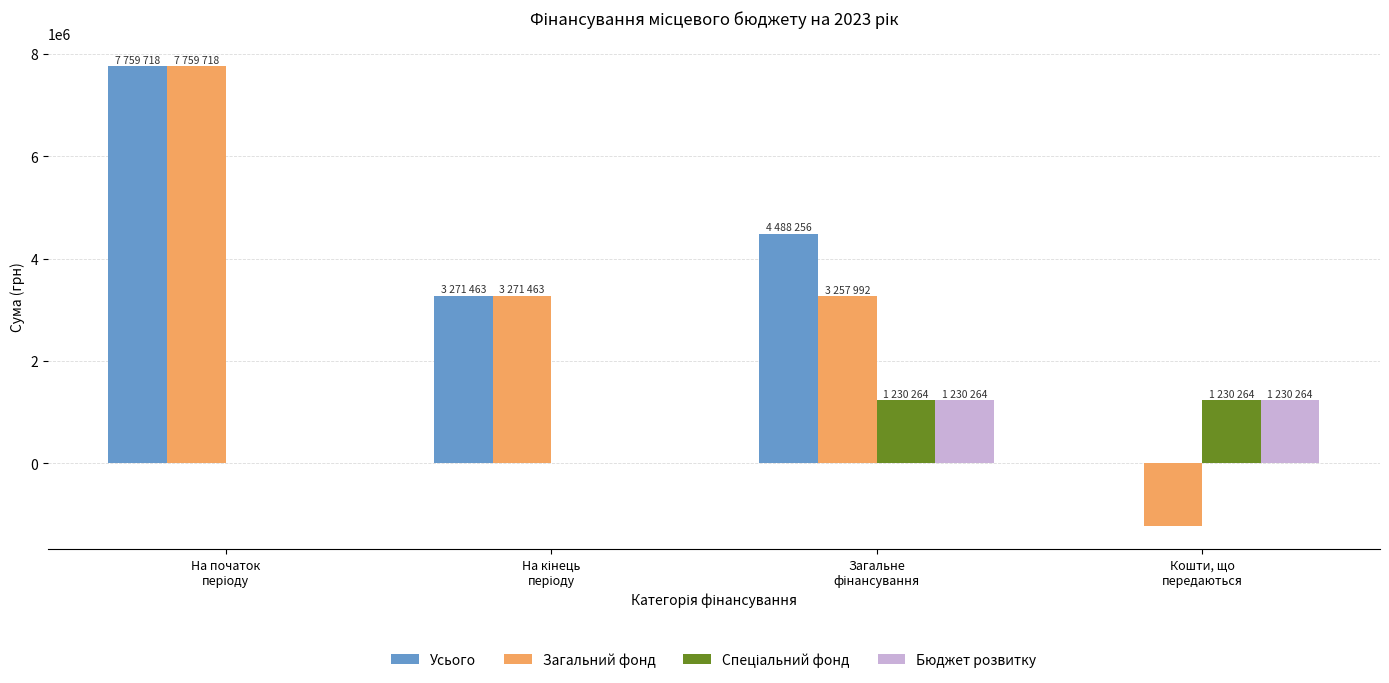

What is the maximum value shown in the chart?

7759718.3